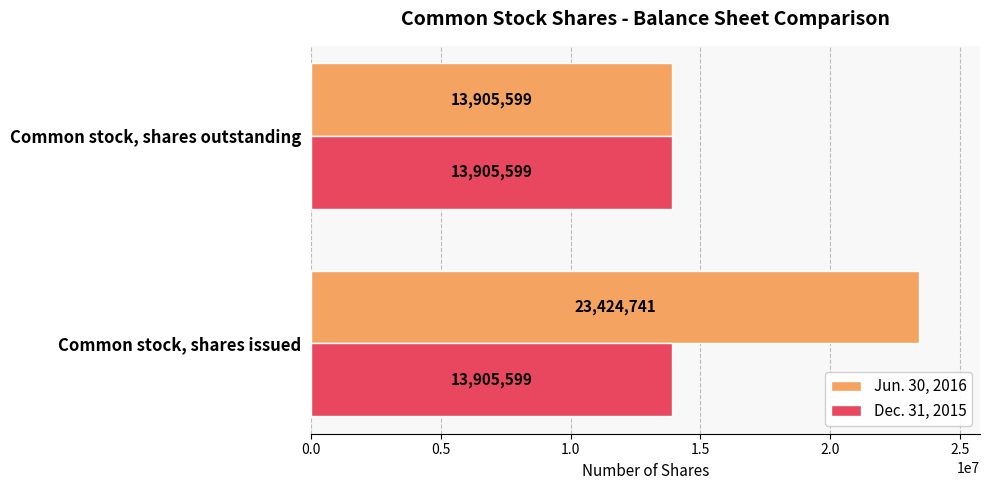

List the series in order of their peak value, highest first.

Jun. 30, 2016, Dec. 31, 2015